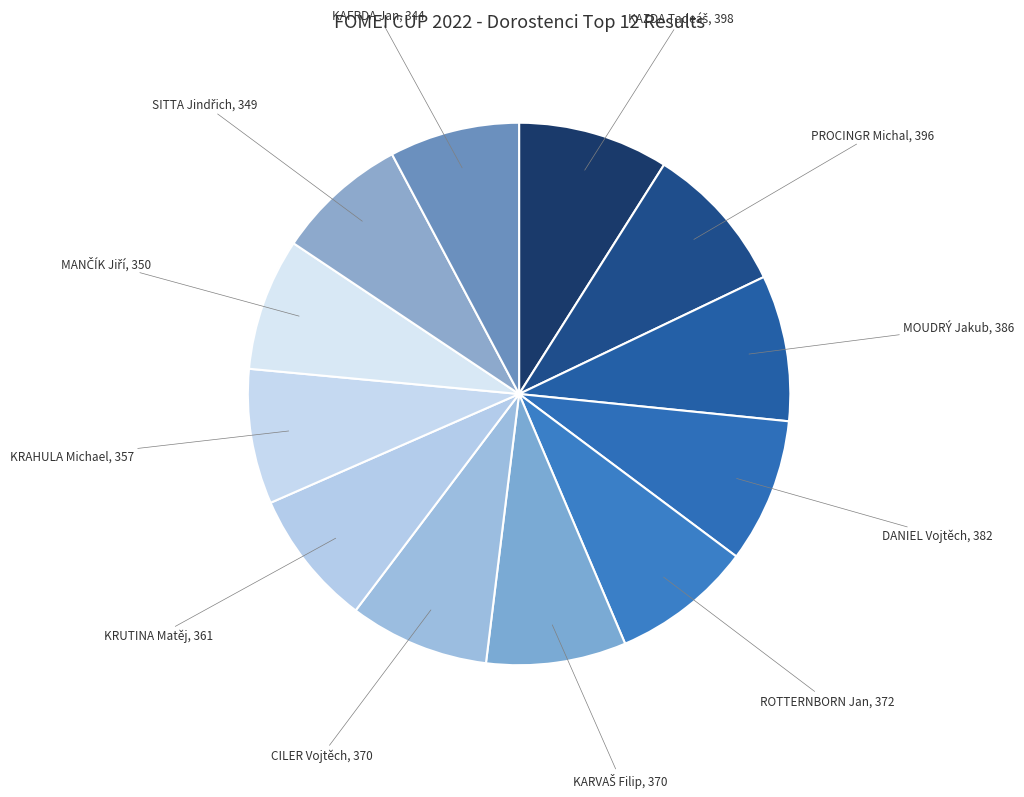

Is there any slice that represents more than half of the pie?

No